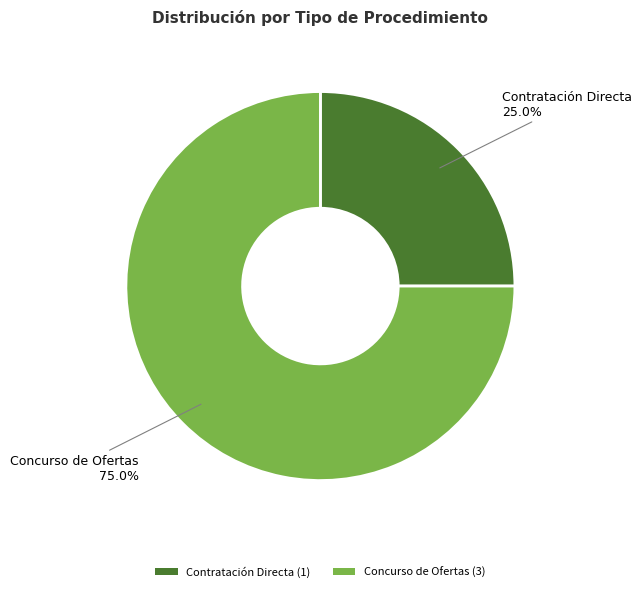

What is the ratio of the value at Contratación Directa (1) to the value at Concurso de Ofertas (3)?

0.3